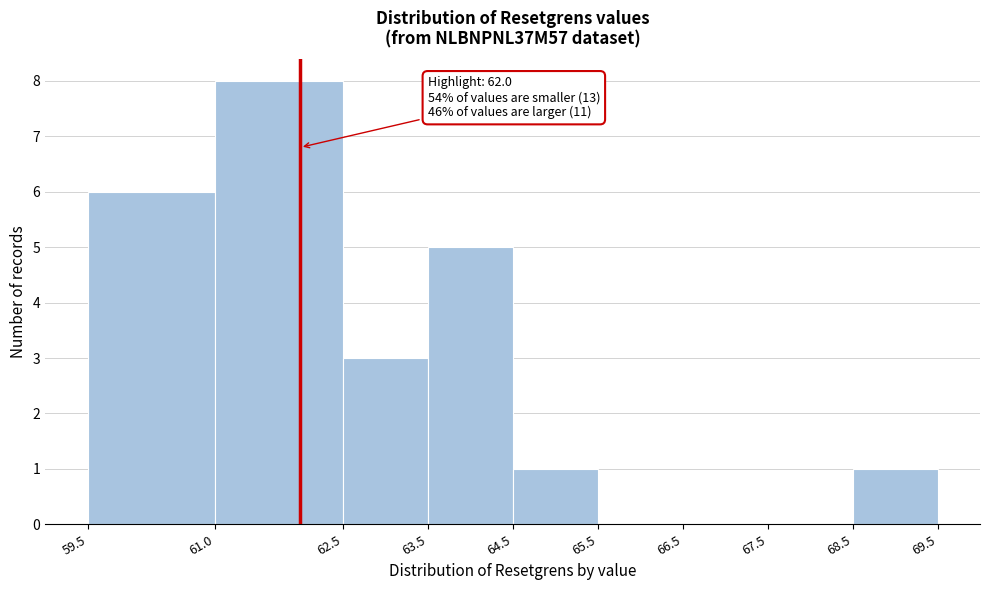

Over which range of the x-axis is the bar tallest?

61.0 to 62.5